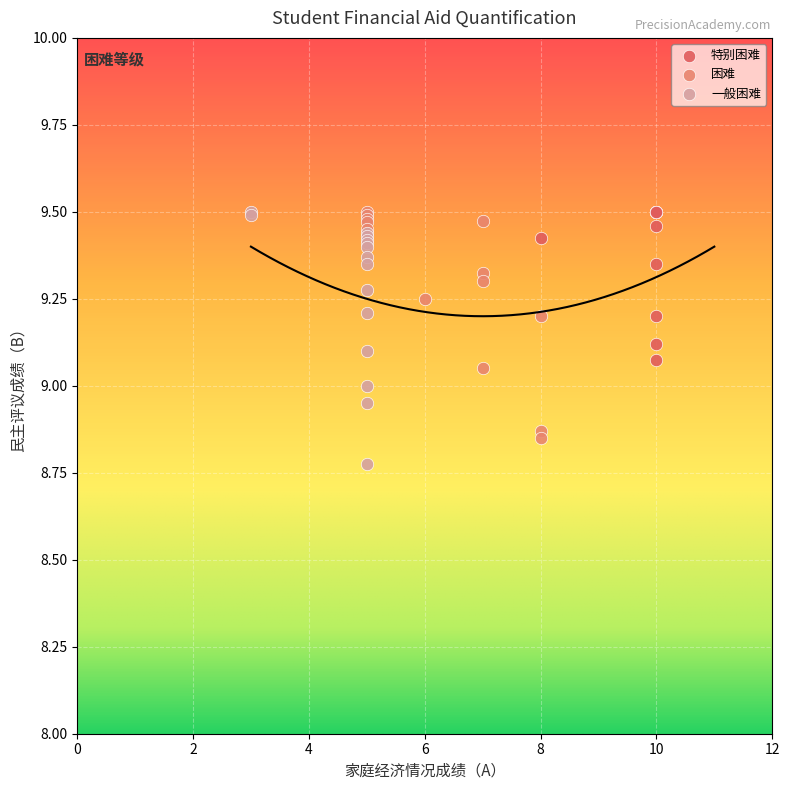

What are all the series names shown in the legend?

特别困难, 困难, 一般困难